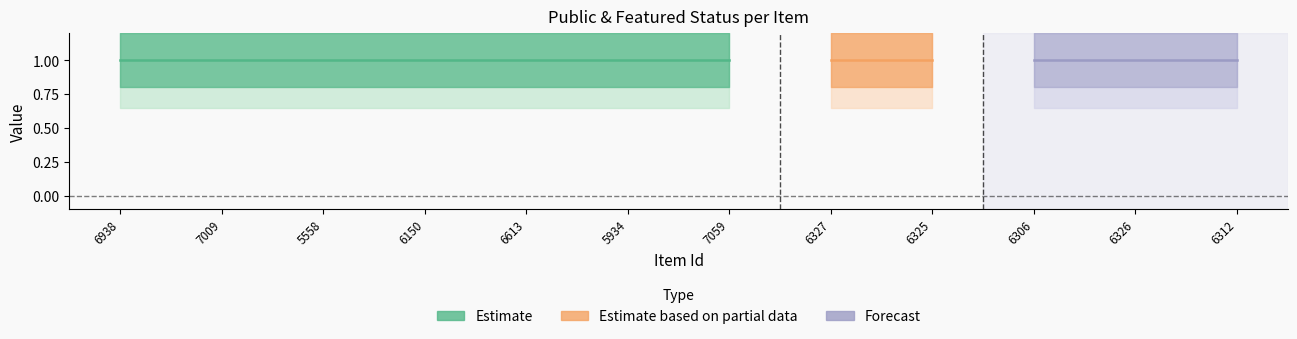

At which category is the sum across all series the highest?

6938